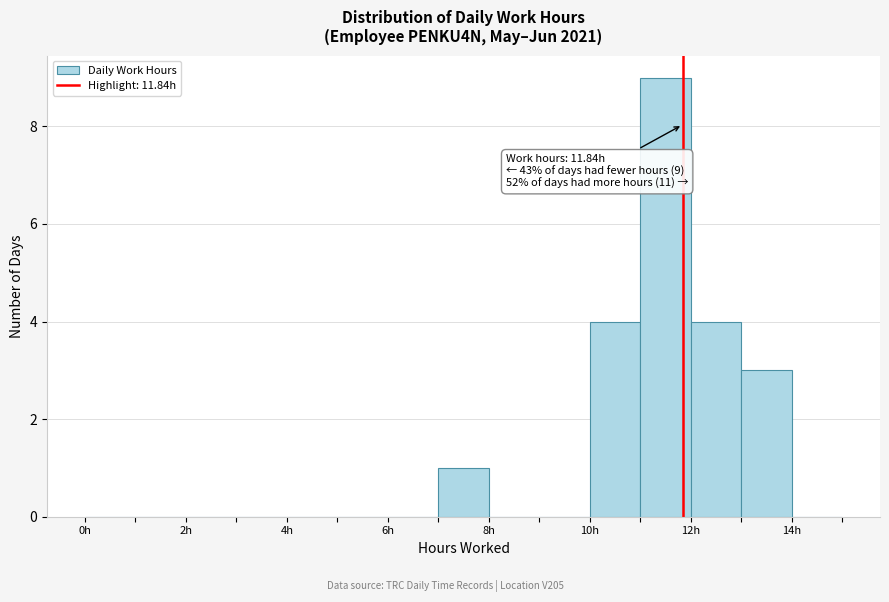

Which range on the x-axis has the tallest bar?

11 to 12